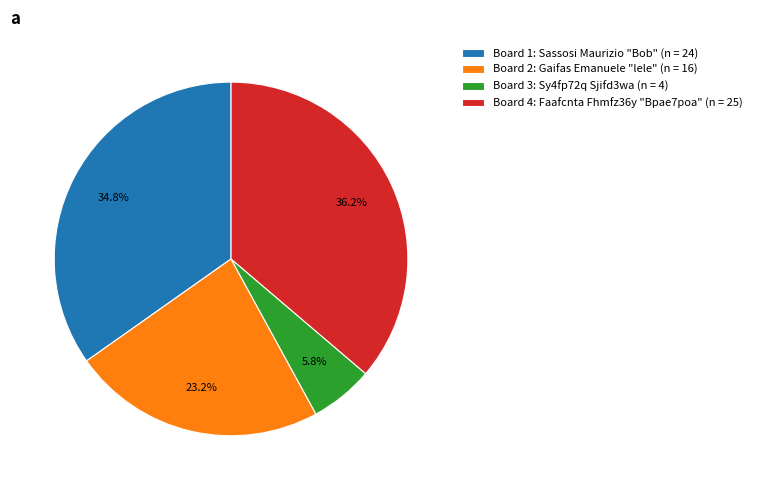

To the nearest percent, what is the average slice percentage?

25%